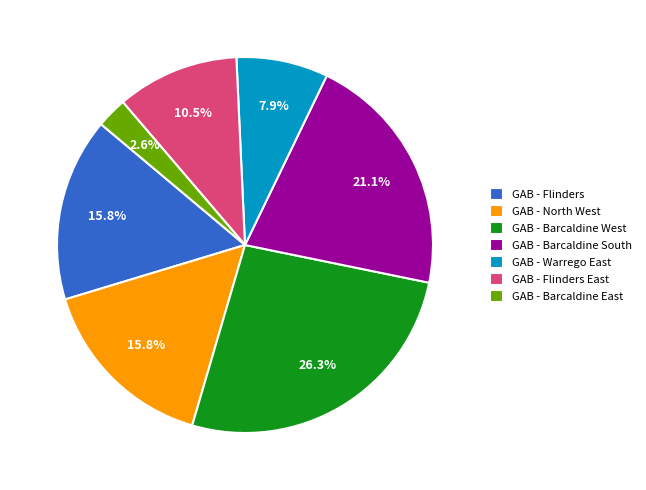

Is GAB - Warrego East the majority of the pie?

No